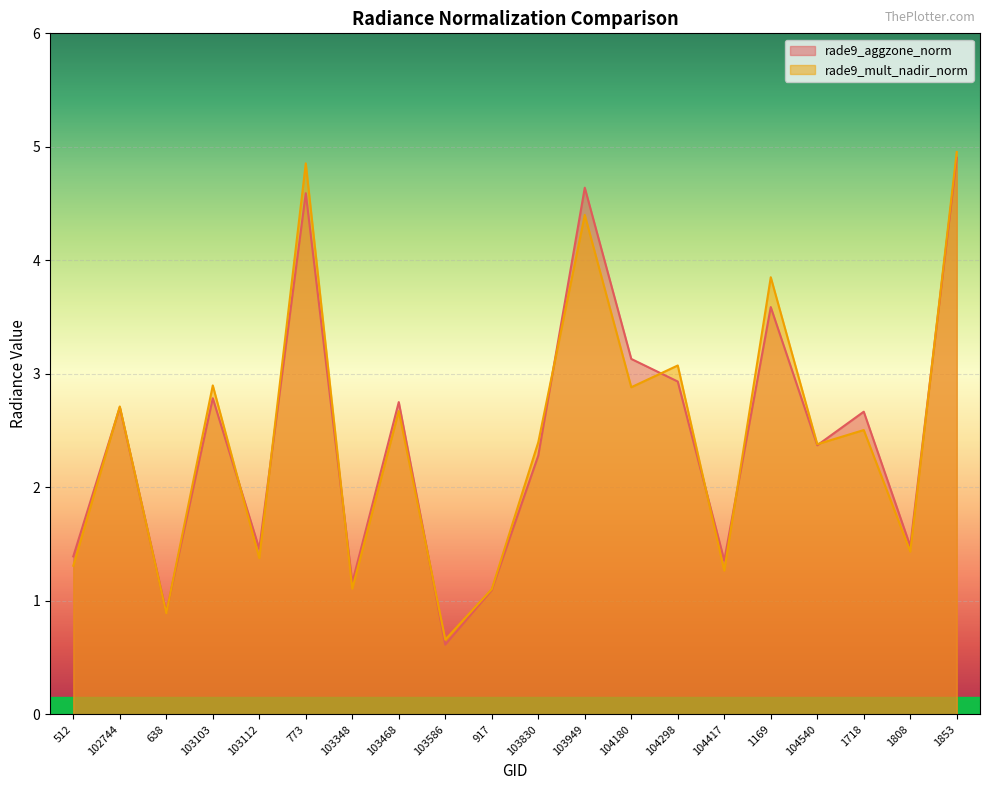

What is the spread (max minus min) of values at 103103?

0.1